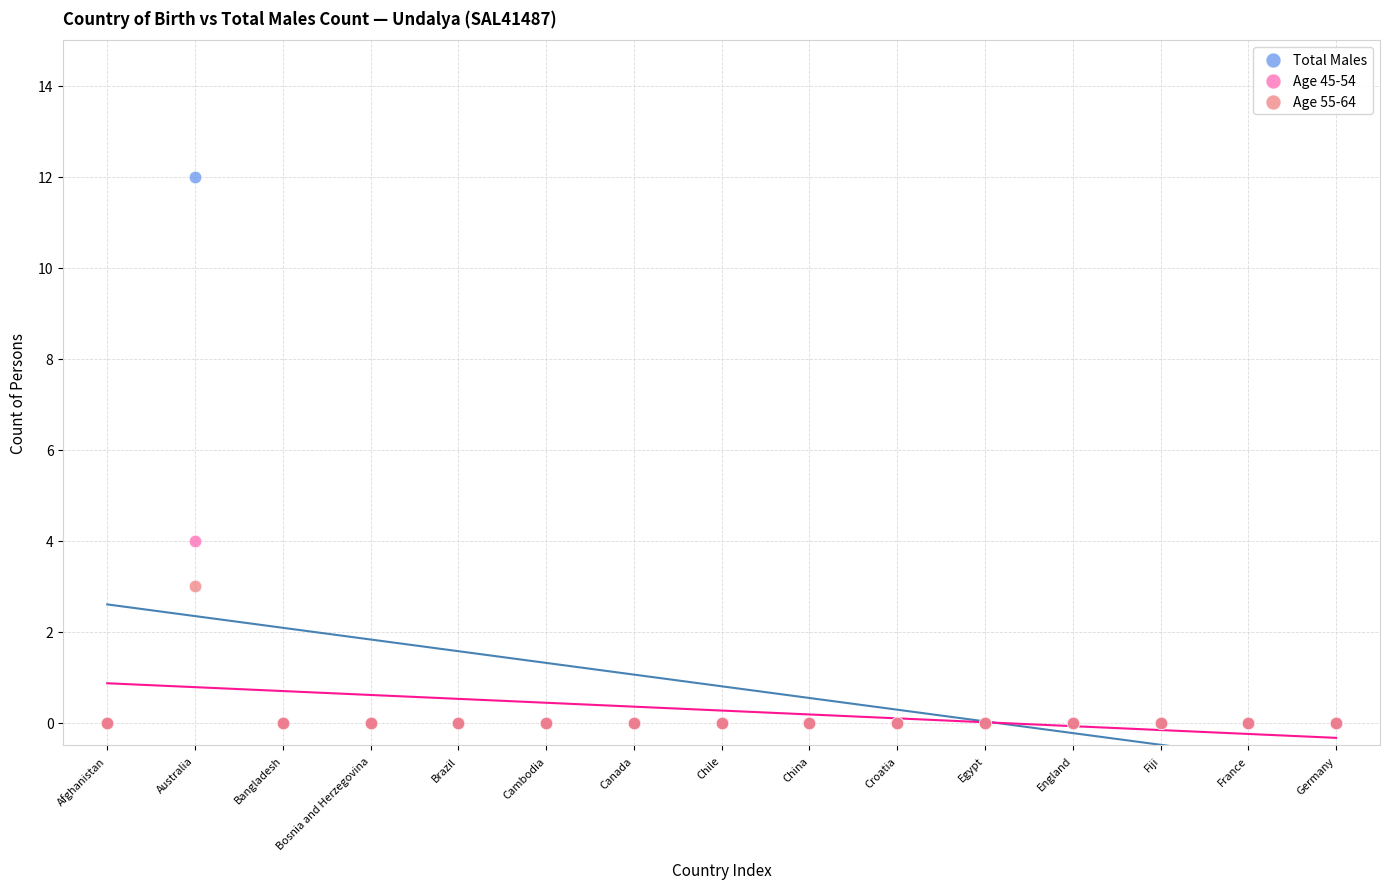

What are all the series names shown in the legend?

Total Males, Age 45-54, Age 55-64